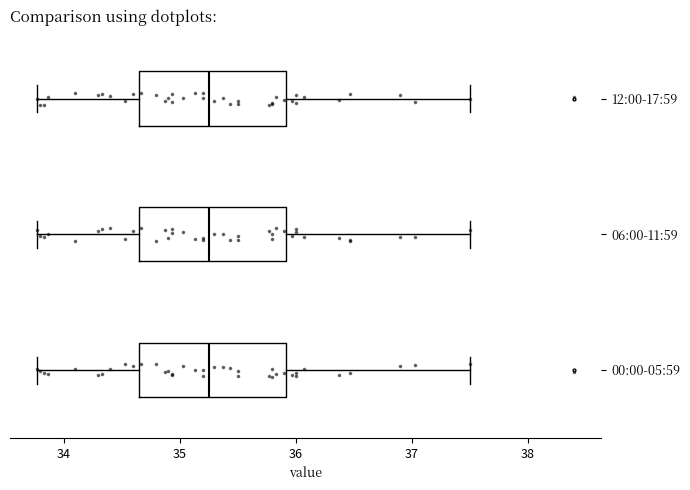

Where is the right edge of the box for 12:00-17:59 on the x-axis? The values are not printed on the chart, so give them approximately, as read against the axis.

35.9